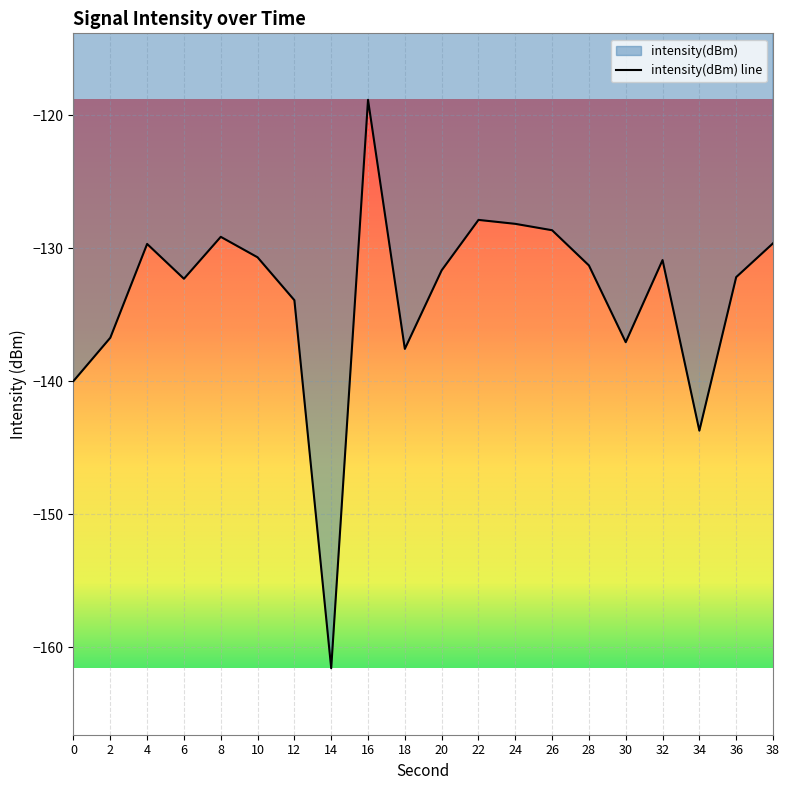

Rank the categories by value from highest to lowest.

16, 22, 24, 26, 8, 38, 4, 10, 32, 28, 20, 36, 6, 12, 2, 30, 18, 0, 34, 14